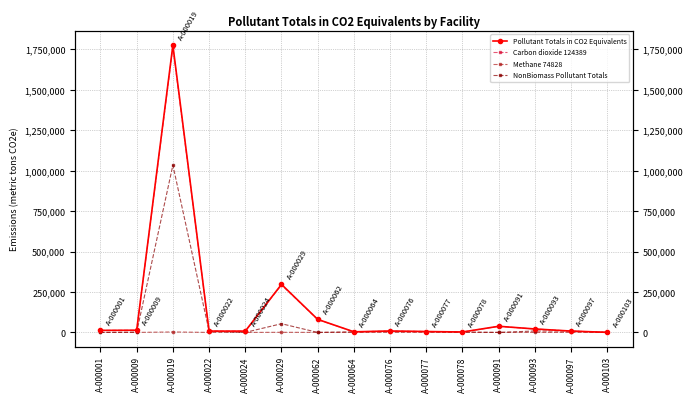

Is it true that Methane 74828 equals 27.4 at A-000009?

True